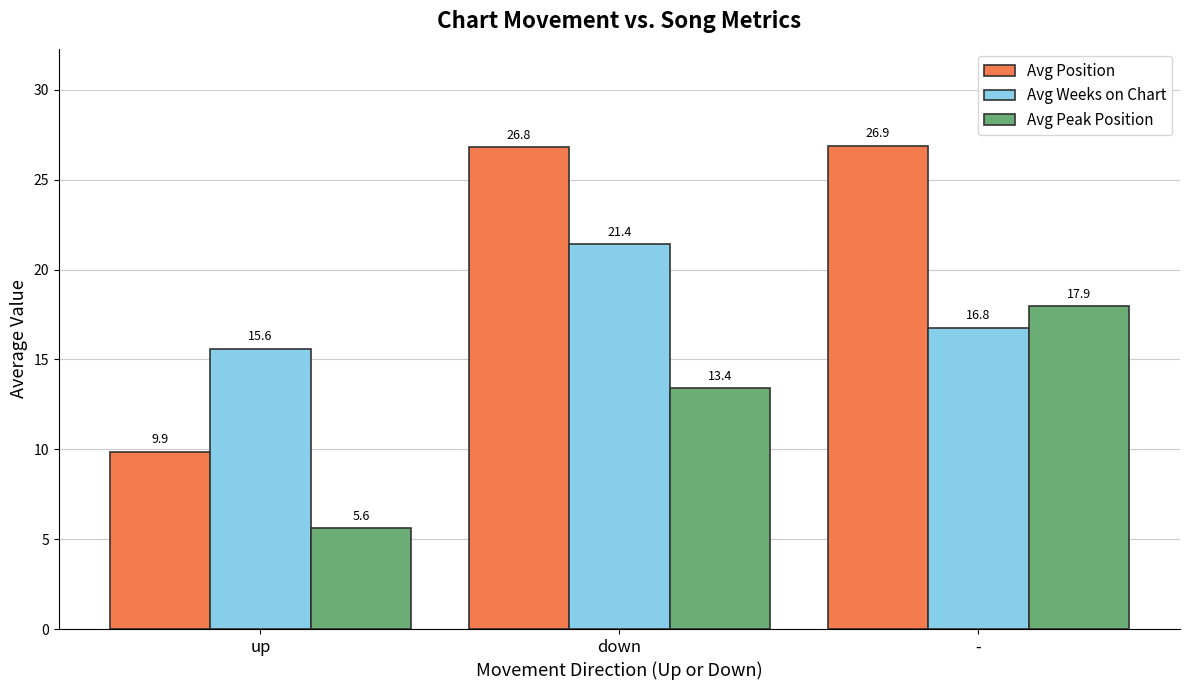

Between up and -, which series saw the biggest shift?

Avg Position